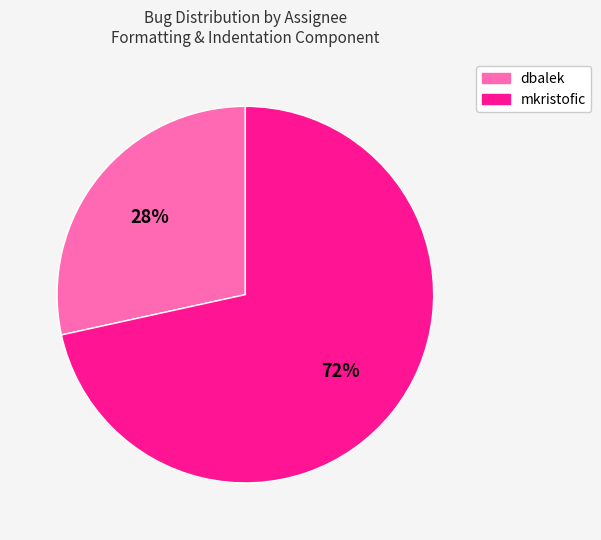

The dbalek slice represents 28% of the pie. True or false?

True